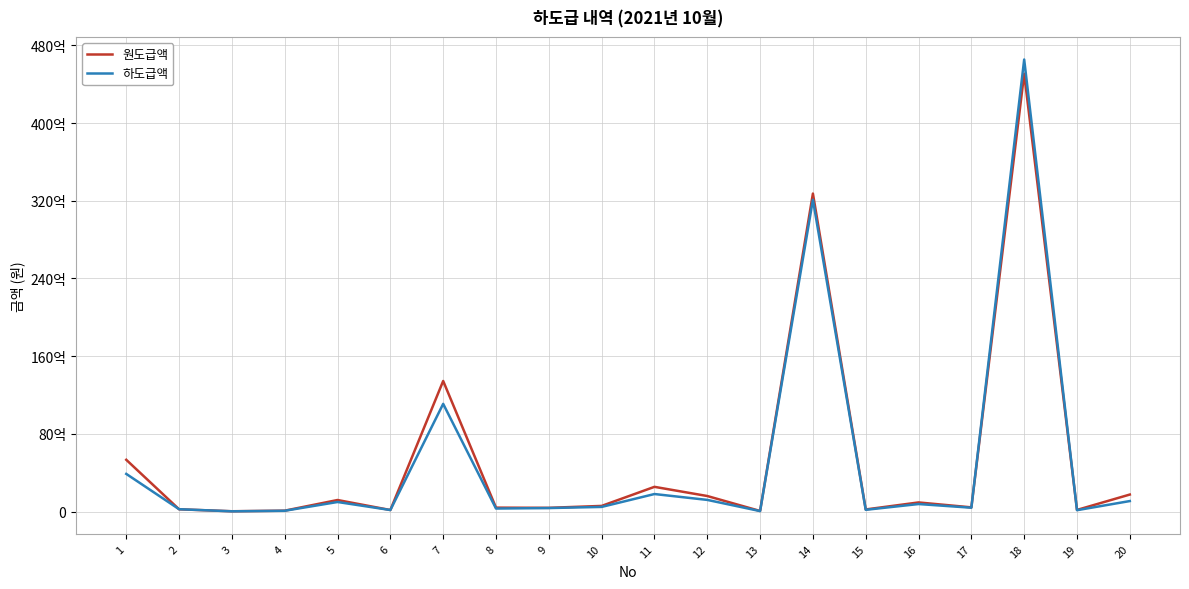

The 원도급액 series shows 465105821 at 12. True or false?

False